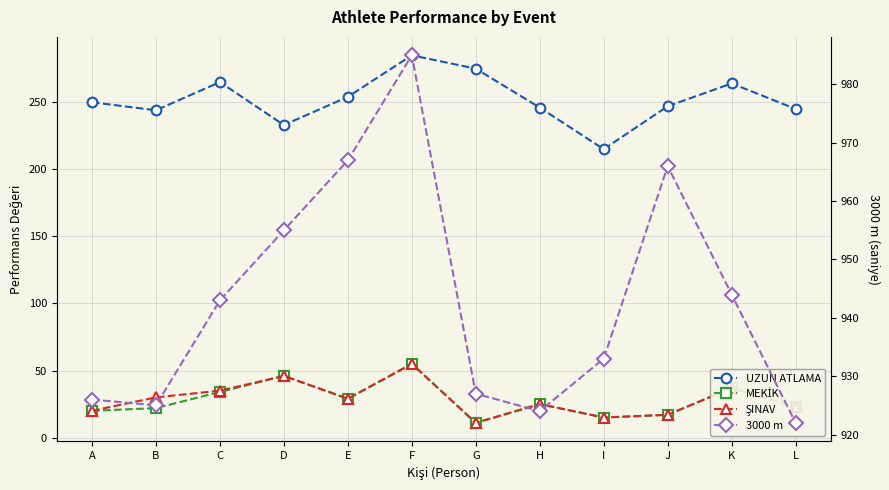

What is the total value across all series at A?

1216